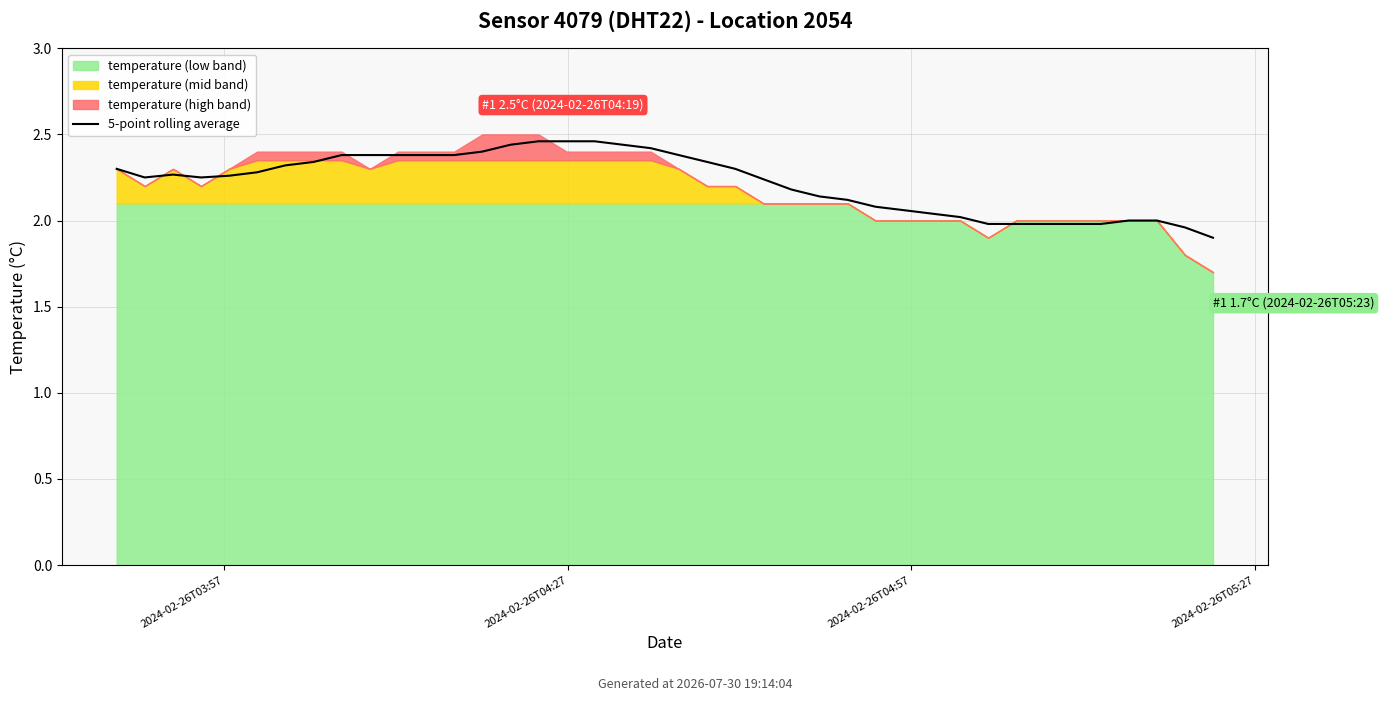

Read the value at 4.

2.3